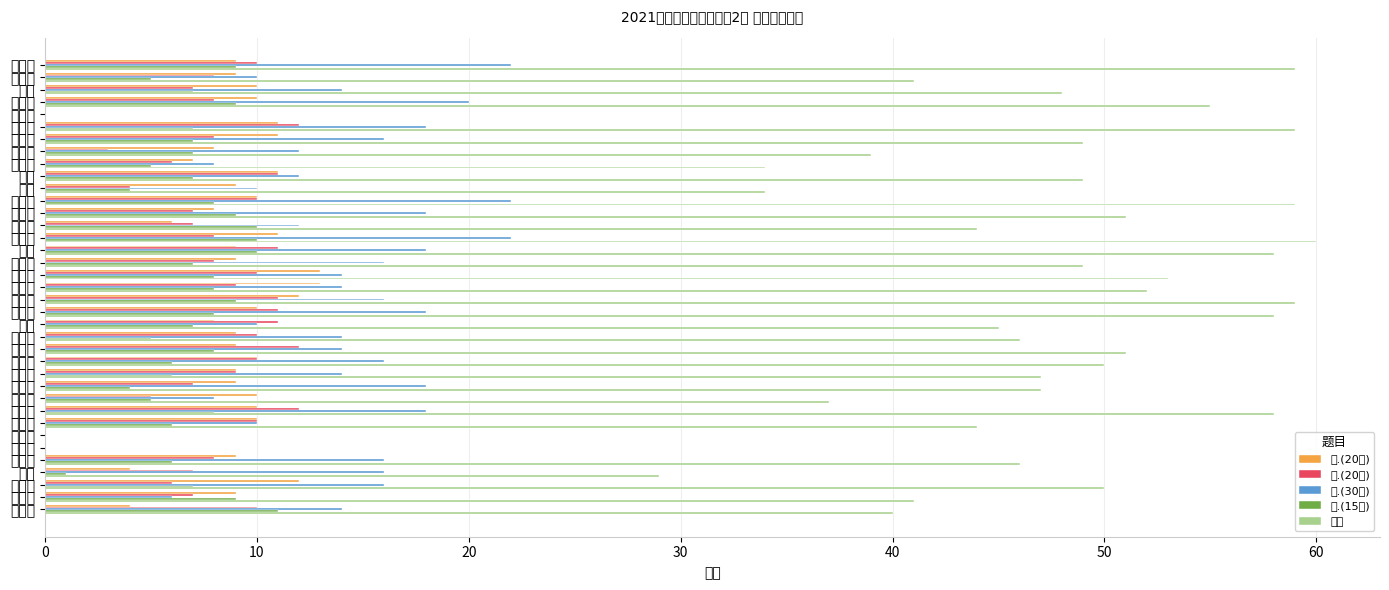

Are the bars grouped side by side (vs. stacked)?

Yes